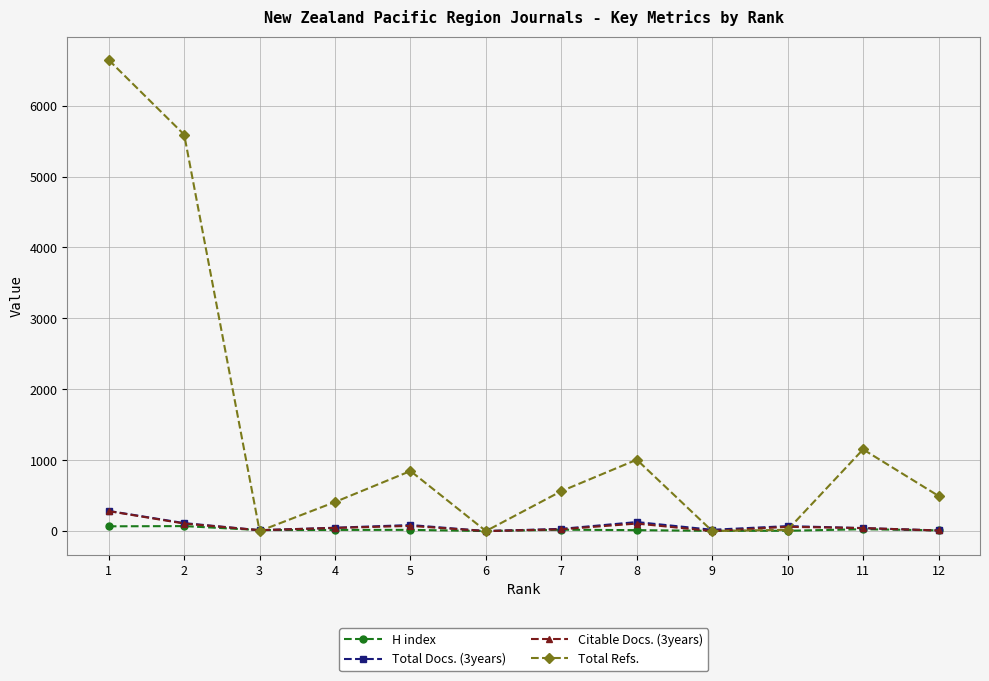

What is the total value across all series at 11?

1262